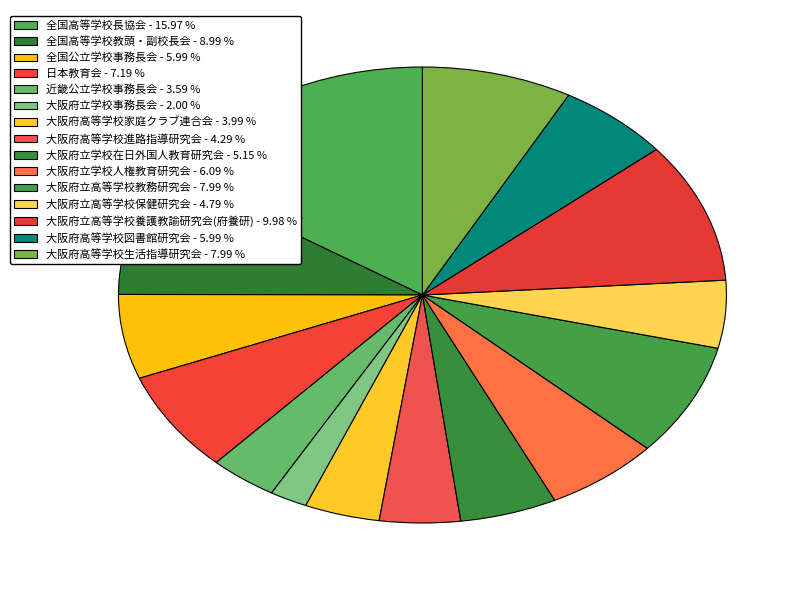

Which has a higher value, 大阪府高等学校図書館研究会 or 大阪府高等学校家庭クラブ連合会?

大阪府高等学校図書館研究会